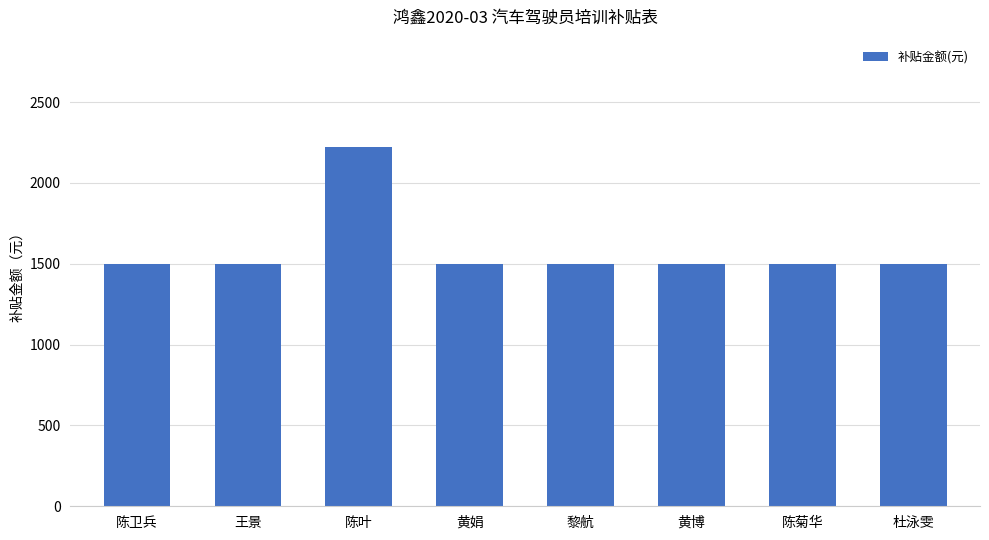

What is the difference between the maximum and second lowest values?

720